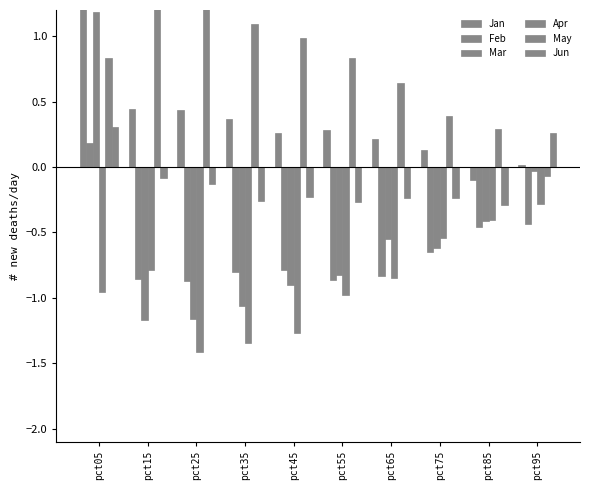

Which series has the largest total across all categories?

May